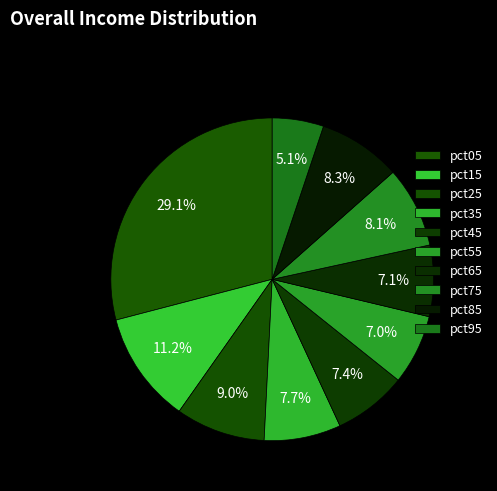

Rank the categories by value from highest to lowest.

pct05, pct15, pct25, pct85, pct75, pct35, pct45, pct65, pct55, pct95